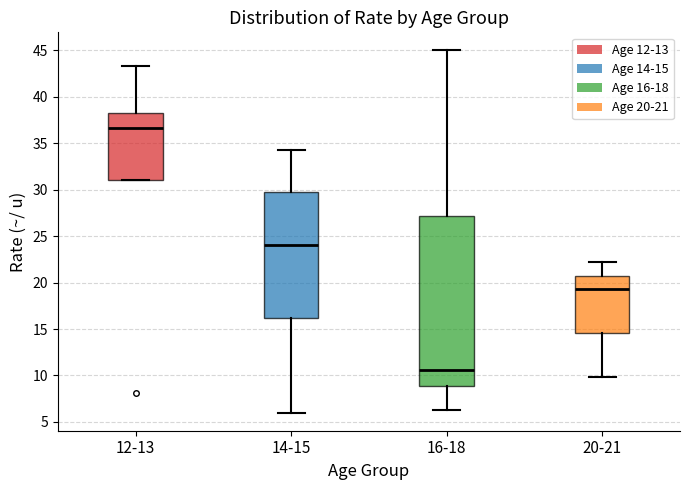

Reading left to right, transcribe this box plot: for each box, give where its median line is, the range the box spans, and where its two whiskers end, as read against the y-axis. The values are not printed on the chart, so give them approximately, as read against the axis.

12-13: median 36.5, box 31.0 to 38.5, whiskers 31.0 to 43.5
14-15: median 24.0, box 16.0 to 29.5, whiskers 6.0 to 34.5
16-18: median 10.5, box 9.0 to 27.0, whiskers 6.5 to 45.0
20-21: median 19.5, box 14.5 to 21.0, whiskers 10.0 to 22.0